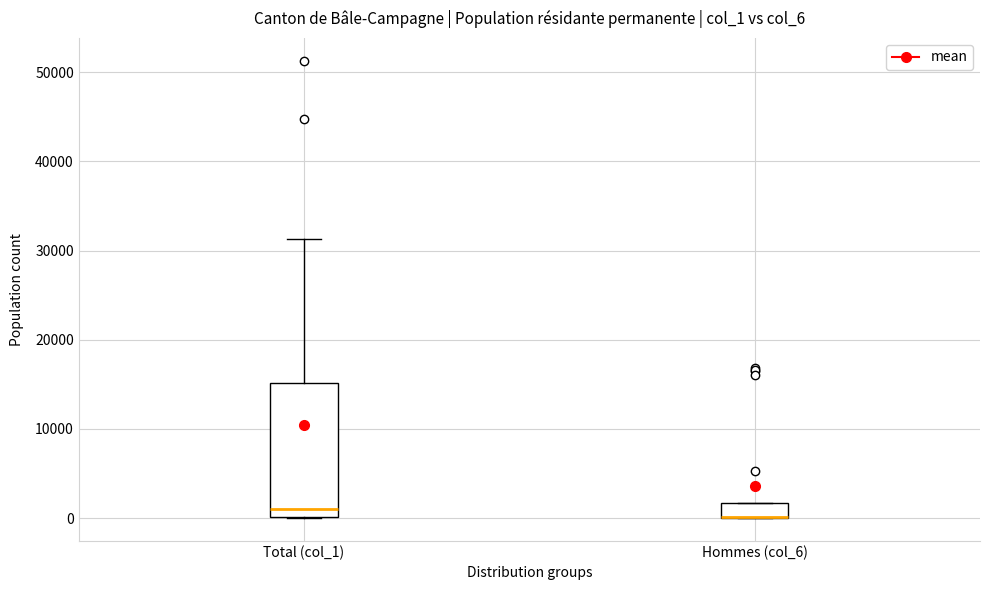

Where is the upper edge of the box for Hommes (col_6) on the y-axis? The values are not printed on the chart, so give them approximately, as read against the axis.

2000